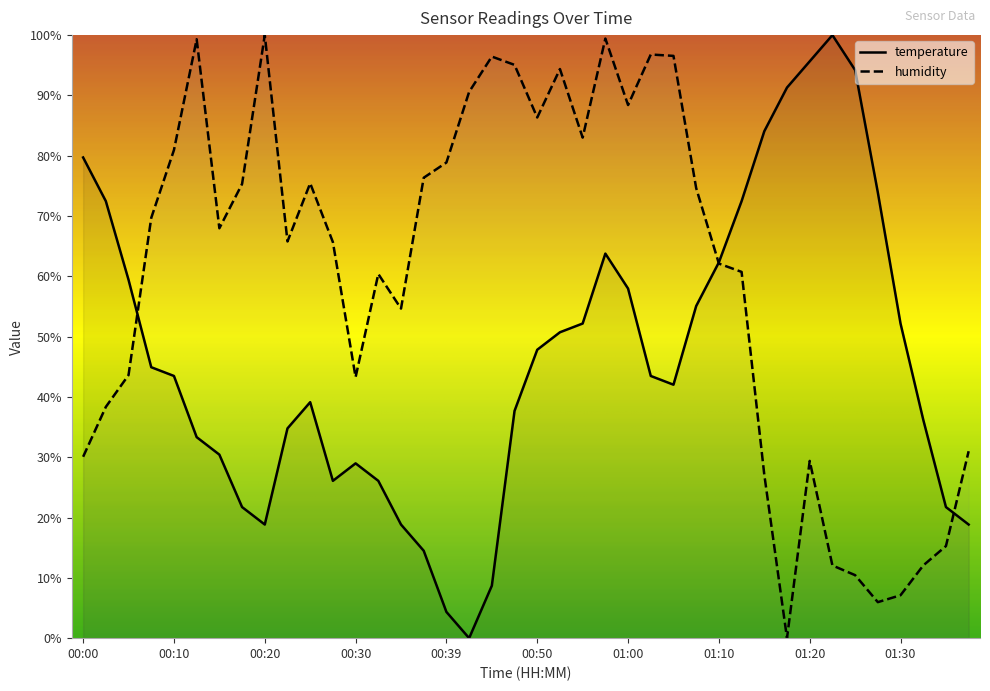

The value of temperature at 00:07 is 44.9. True or false?

True